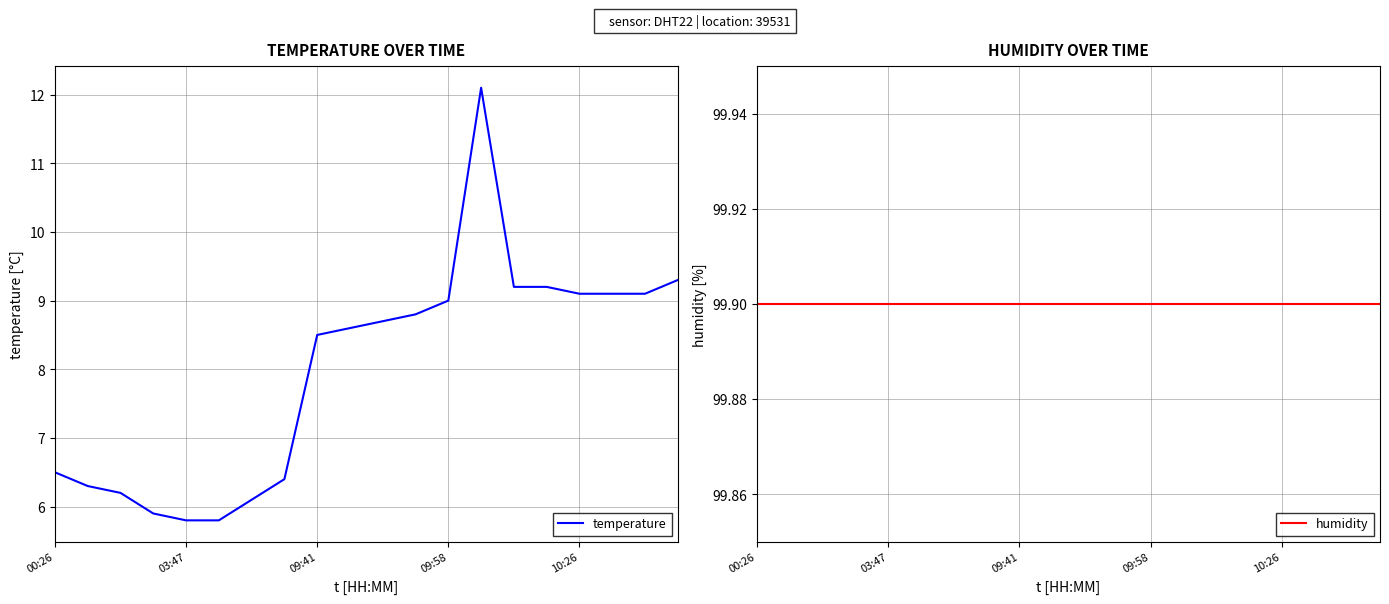

What is the average value of the temperature series?

8.0